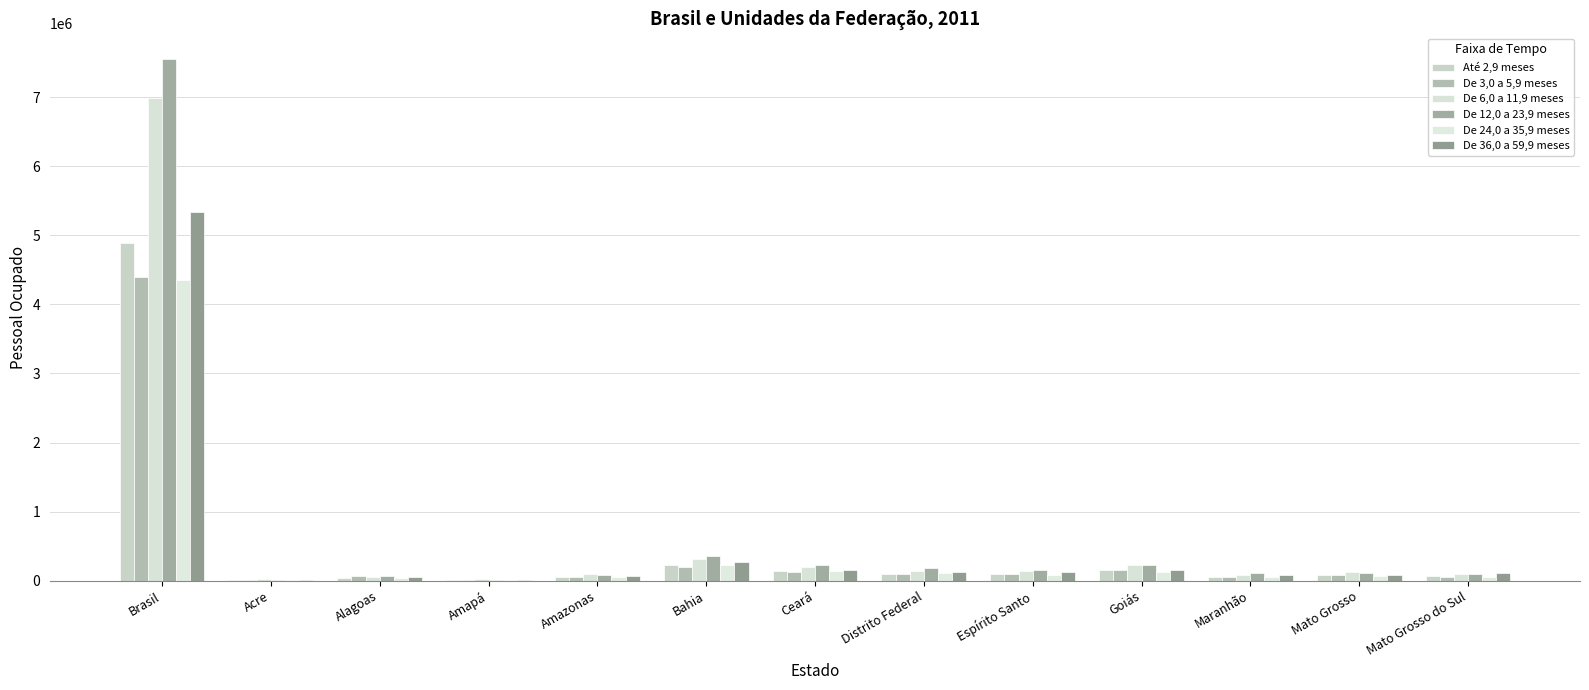

What is the sum of the De 6,0 a 11,9 meses values at Espírito Santo and Ceará?

344956